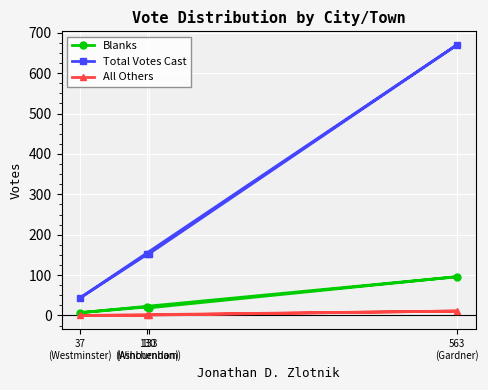

True or false: Blanks and Total Votes Cast intersect in this chart.

False